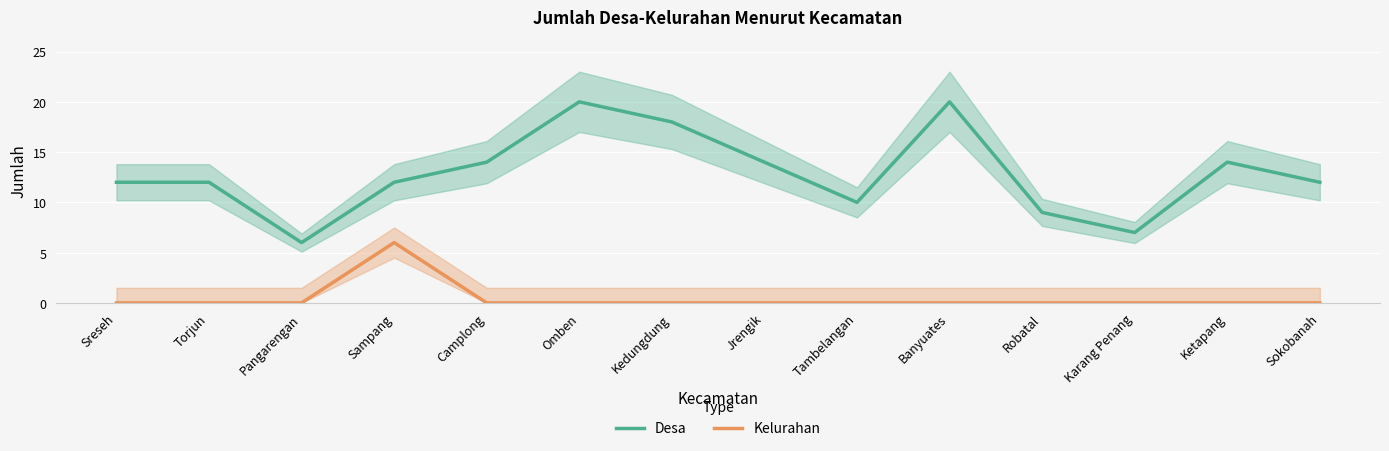

True or false: Desa has a value of 7 at Karang Penang.

True